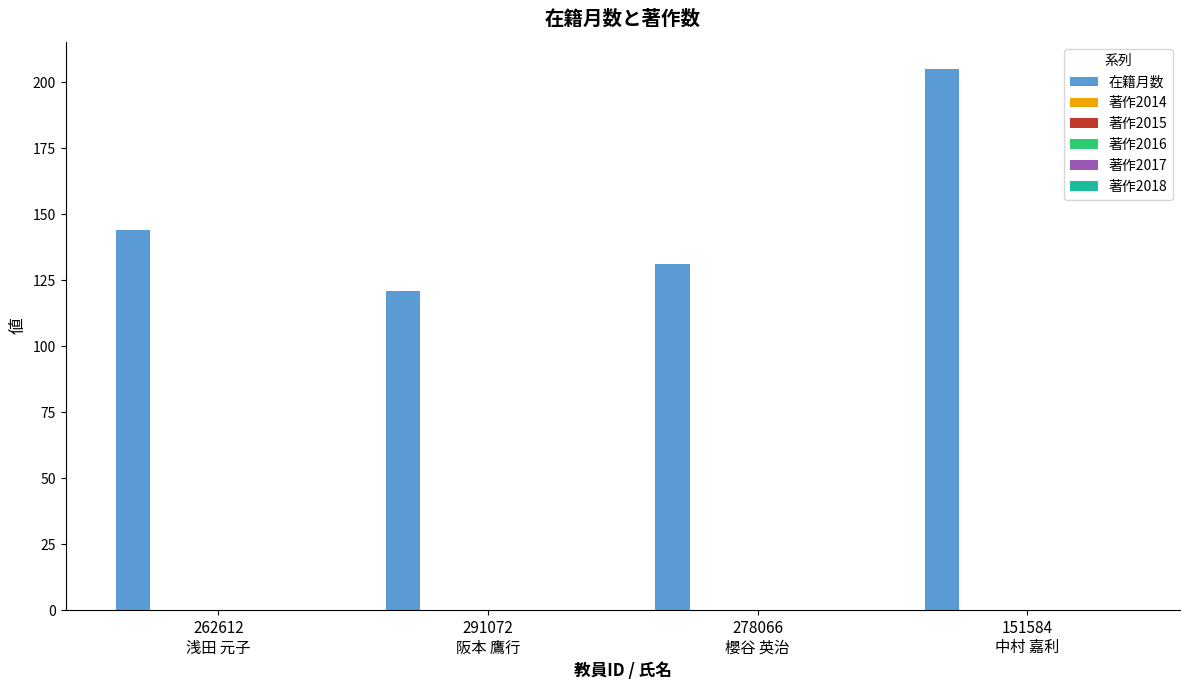

What is the value of the 4th bar from the left?

205